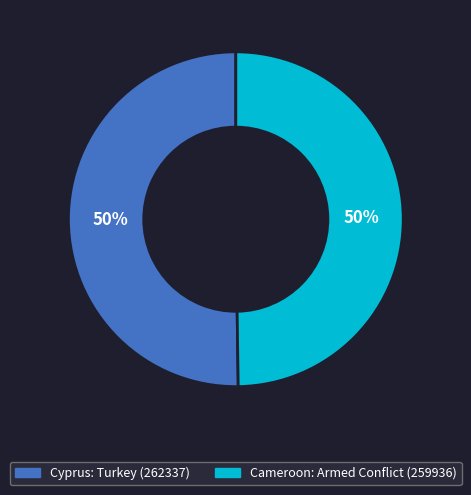

To the nearest percent, what is the average slice percentage?

50%